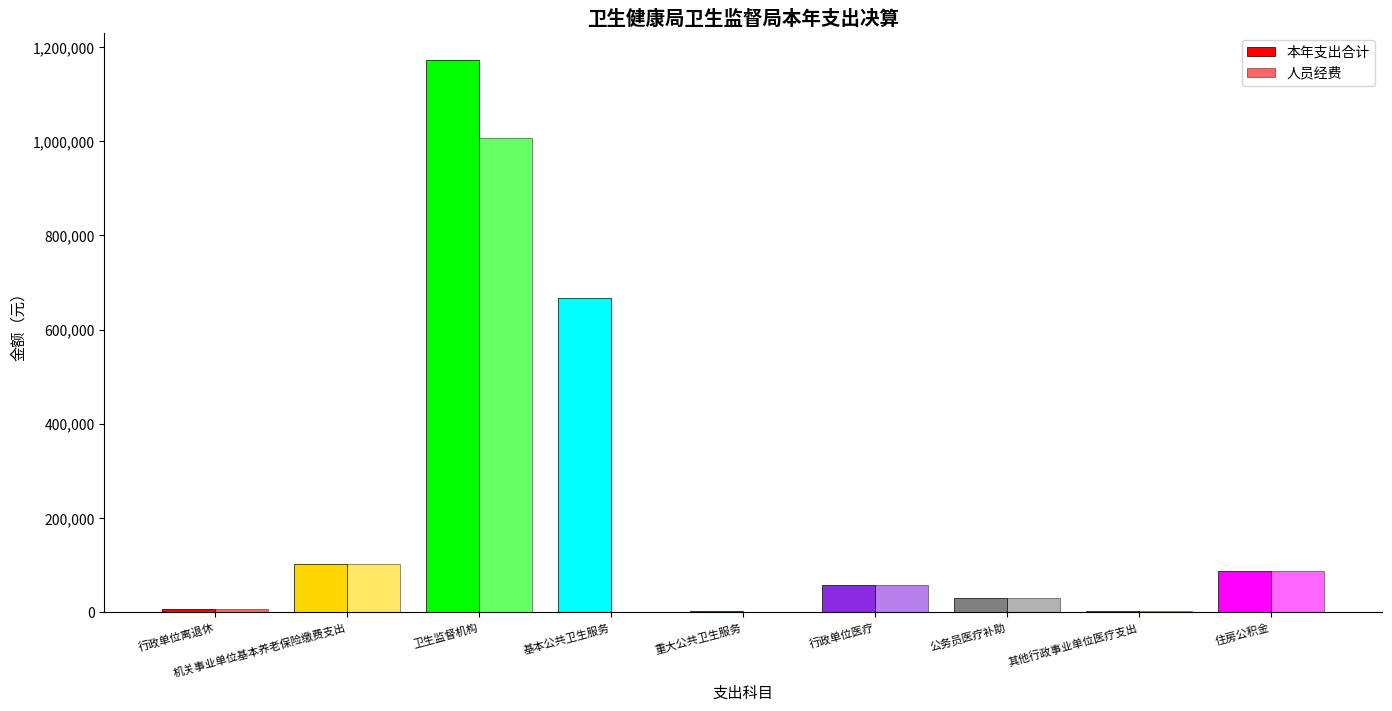

How many groups of bars are there?

9